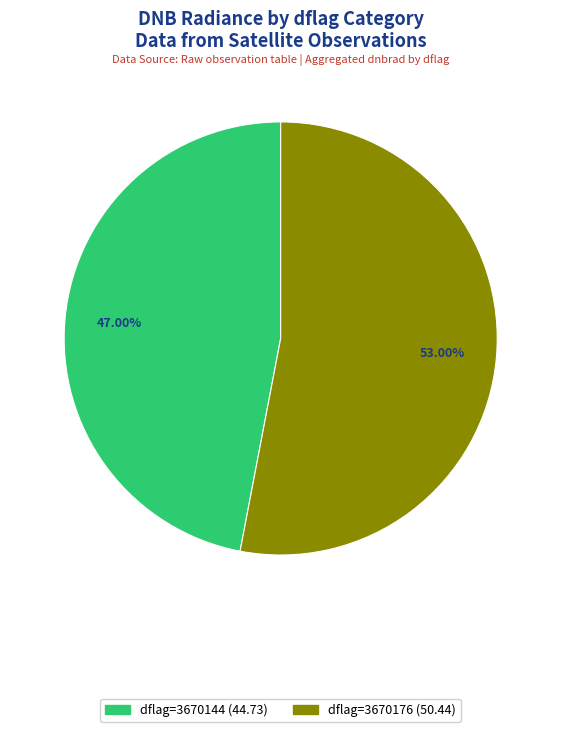

Does any single category account for the majority?

Yes